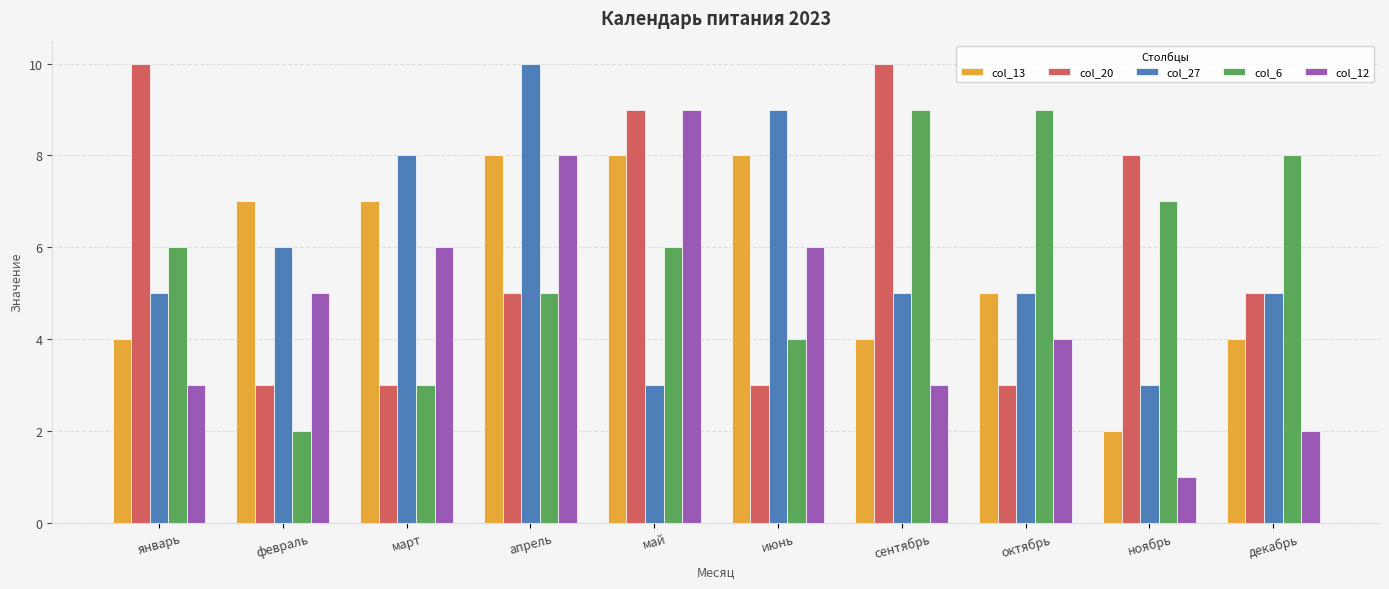

What is the sum of the col_20 values at март and октябрь?

6